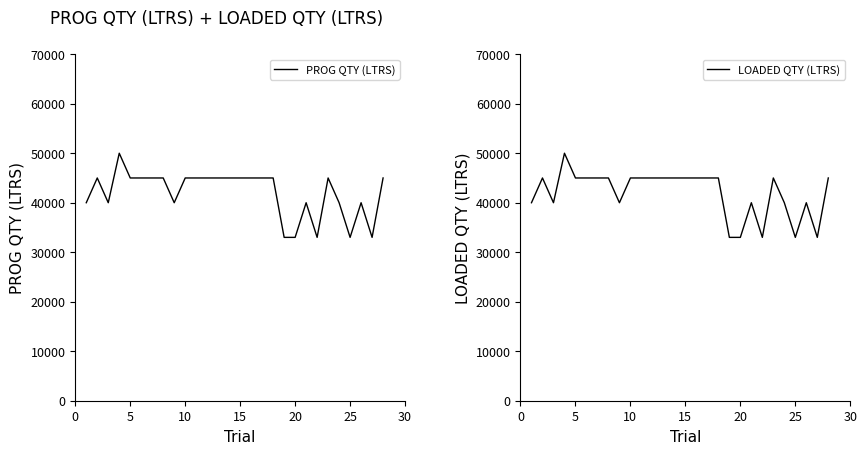

Does the chart display data point markers on the line(s)?

No